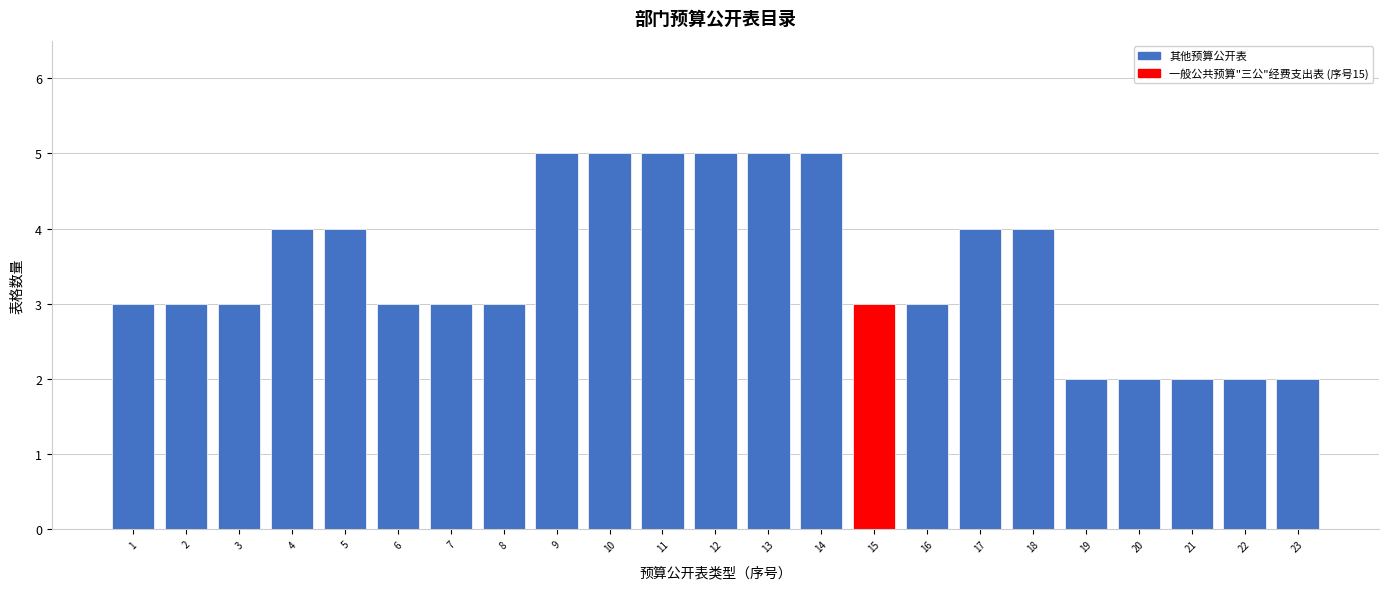

Reading left to right, list all the values displayed in this chart.

3	3	3	4	4	3	3	3	5	5	5	5	5	5	3	3	4	4	2	2	2	2	2